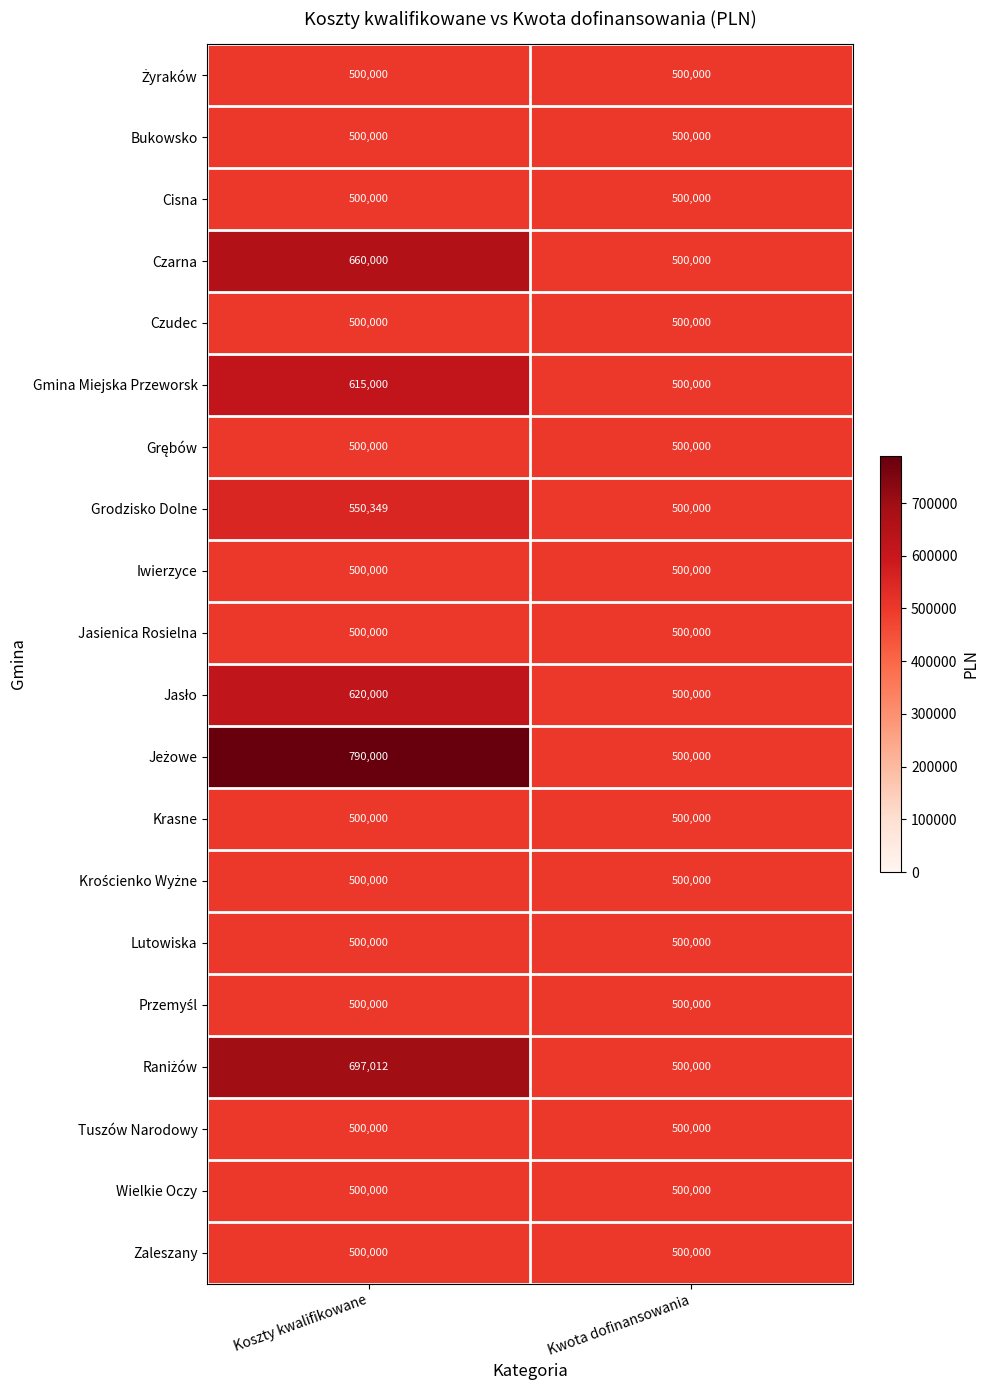

At which category is the sum across all series the highest?

Koszty kwalifikowane